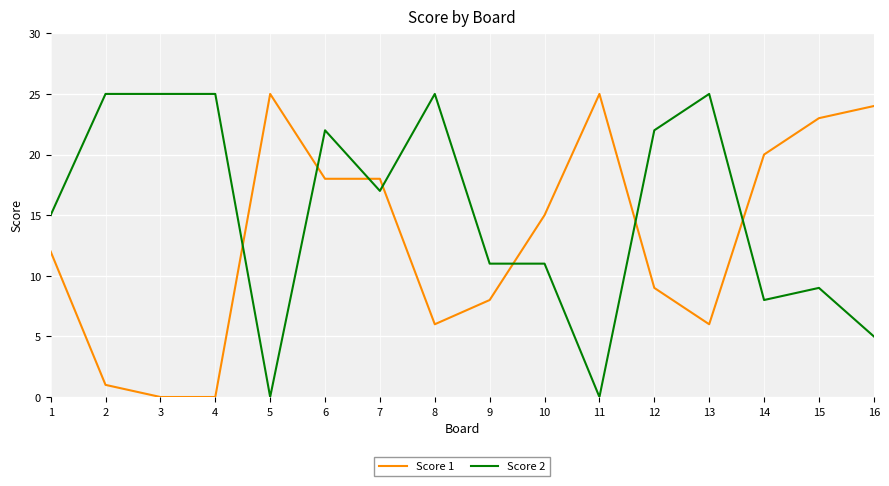

The Score 2 series shows 22 at 12. True or false?

True